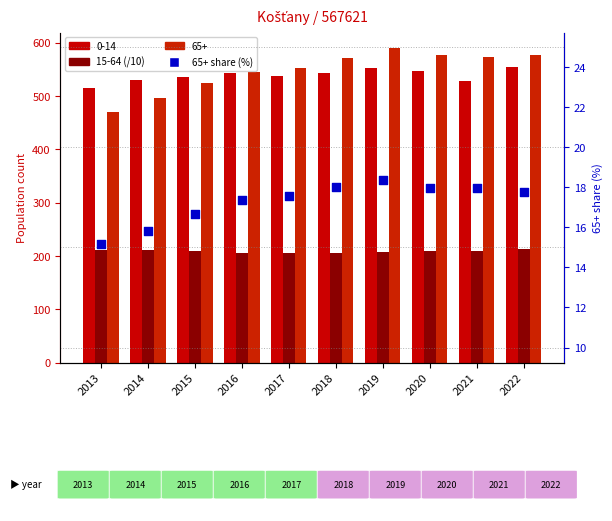

Which series has the largest total across all categories?

15-64 (/10)